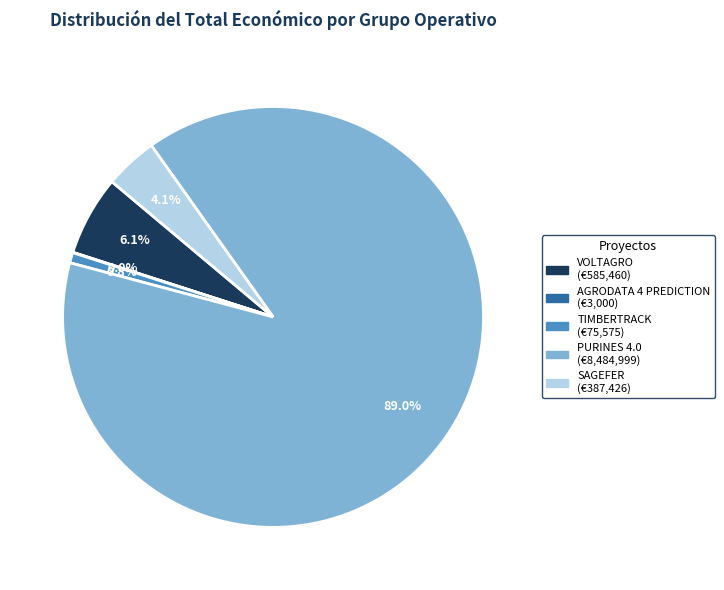

Between TIMBERTRACK and VOLTAGRO, which is larger?

VOLTAGRO